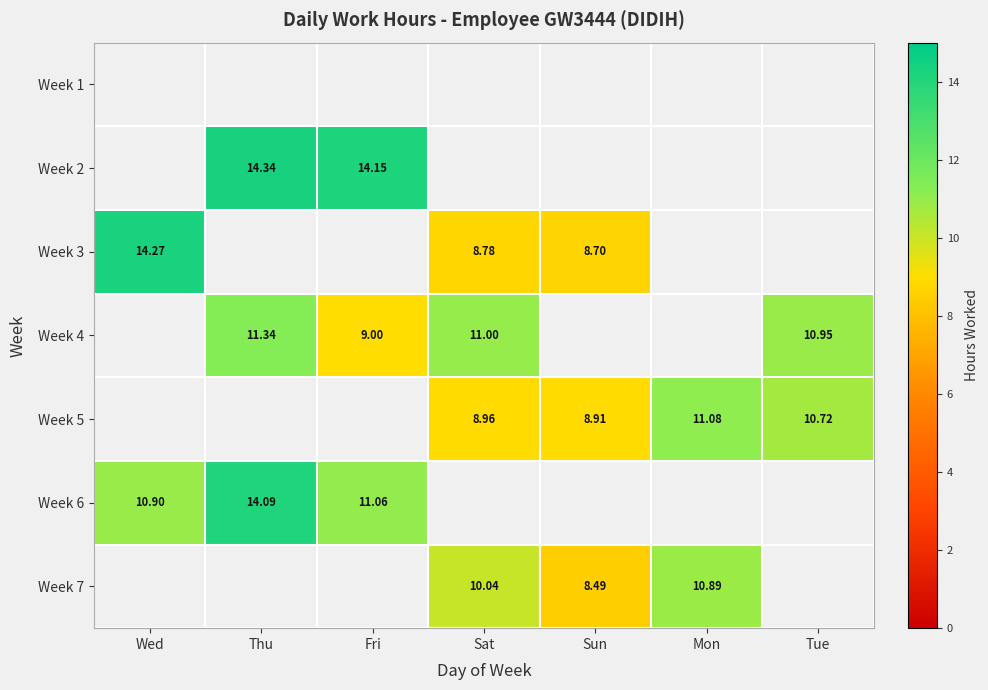

The Week 6 series shows 0.0 at Sun. True or false?

True